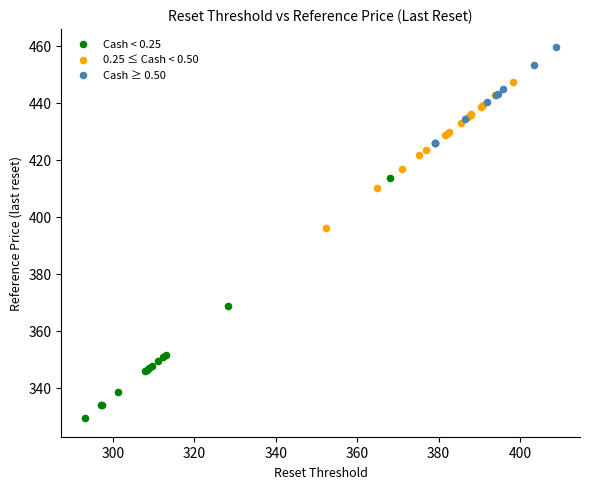

Which series reaches the minimum Y coordinate?

Cash < 0.25